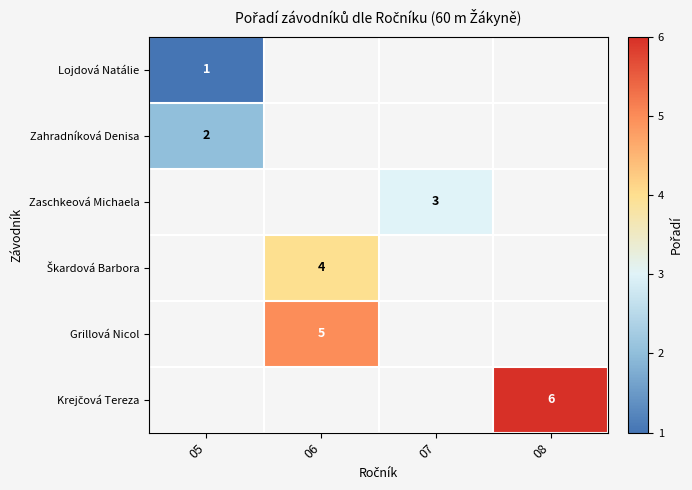

How many series are shown in this chart?

6